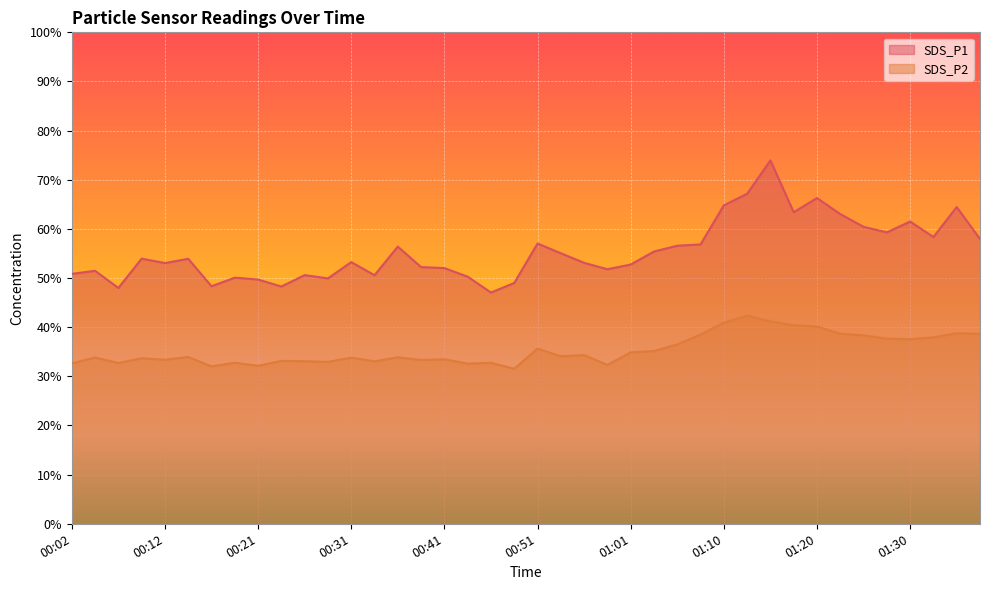

Reading left to right, extract all data points from this chart.

SDS_P1: 00:02=50.9	00:04=51.5	00:07=48.0	00:09=54.0	00:12=53.0	00:14=53.9	00:16=48.3	00:19=50.1	00:21=49.7	00:24=48.3	00:26=50.6	00:29=49.9	00:31=53.2	00:34=50.6	00:36=56.4	00:38=52.2	00:41=52.0	00:43=50.3	00:46=47.0	00:48=49.0	00:51=57.0	00:53=55.0	00:56=53.1	00:58=51.8	01:01=52.8	01:03=55.4	01:05=56.6	01:08=56.9	01:10=64.8	01:13=67.2	01:15=74.0	01:18=63.4	01:20=66.3	01:23=63.0	01:25=60.4	01:28=59.3	01:30=61.5	01:33=58.4	01:35=64.5	01:37=58.0
SDS_P2: 00:02=32.6	00:04=33.8	00:07=32.7	00:09=33.7	00:12=33.4	00:14=34.0	00:16=32.0	00:19=32.8	00:21=32.1	00:24=33.1	00:26=33.1	00:29=33.0	00:31=33.8	00:34=33.0	00:36=33.9	00:38=33.3	00:41=33.5	00:43=32.6	00:46=32.8	00:48=31.6	00:51=35.6	00:53=34.1	00:56=34.3	00:58=32.3	01:01=34.9	01:03=35.2	01:05=36.5	01:08=38.5	01:10=40.9	01:13=42.4	01:15=41.2	01:18=40.4	01:20=40.1	01:23=38.7	01:25=38.4	01:28=37.7	01:30=37.5	01:33=37.9	01:35=38.8	01:37=38.6